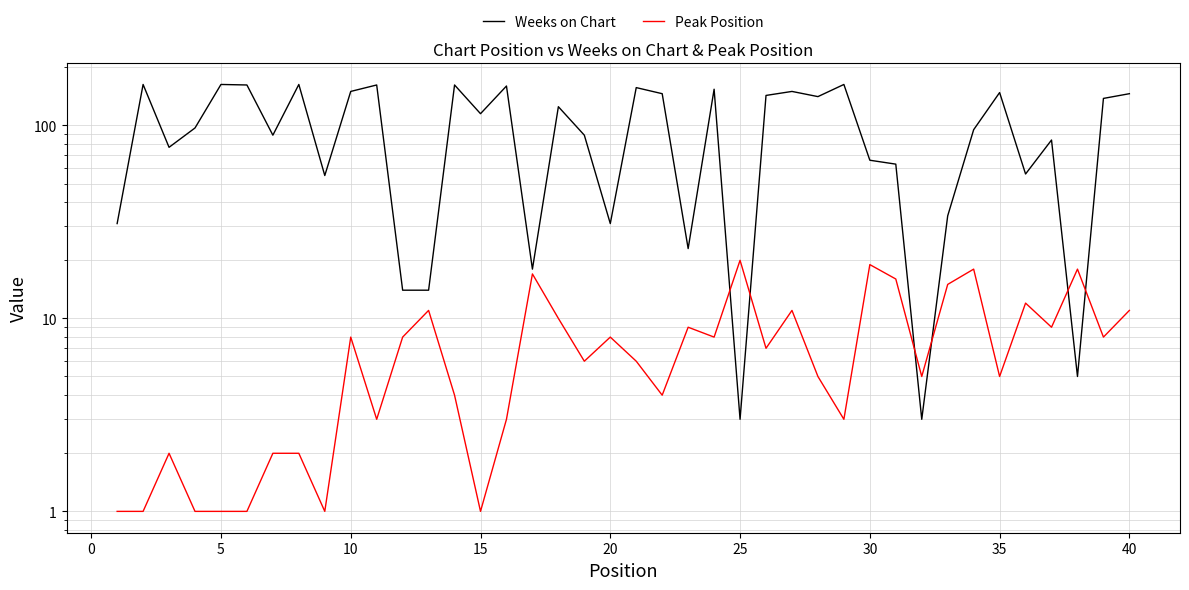

Rank the series by their maximum value, from lowest to highest.

Peak Position, Weeks on Chart